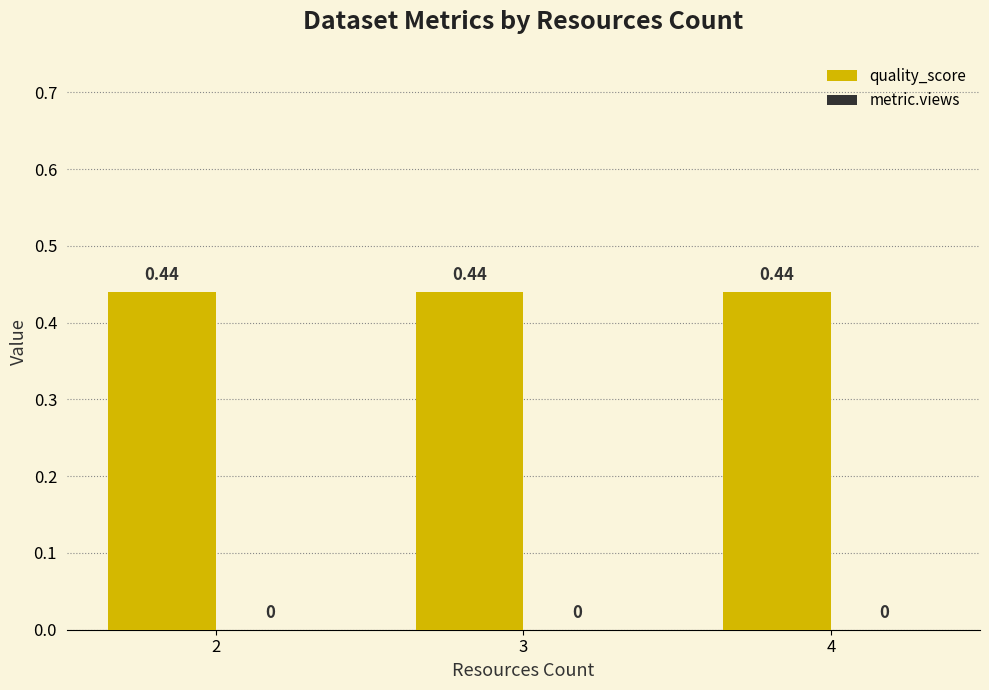

The value of metric.views at 3 is 0.0. True or false?

True